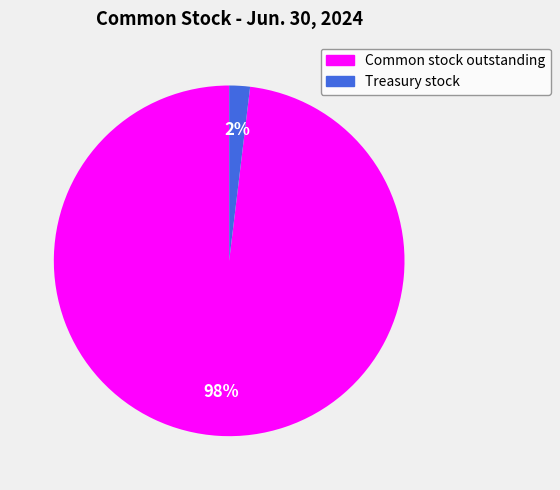

Count the number of slices in the pie.

2